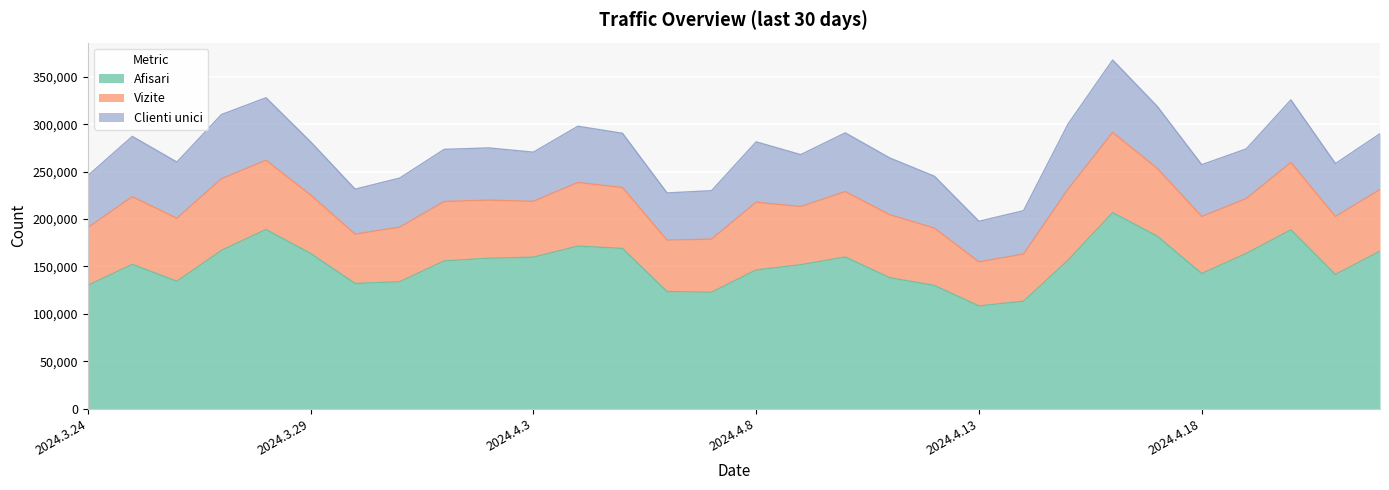

What is the total value across all series at 2024.4.9?

268088